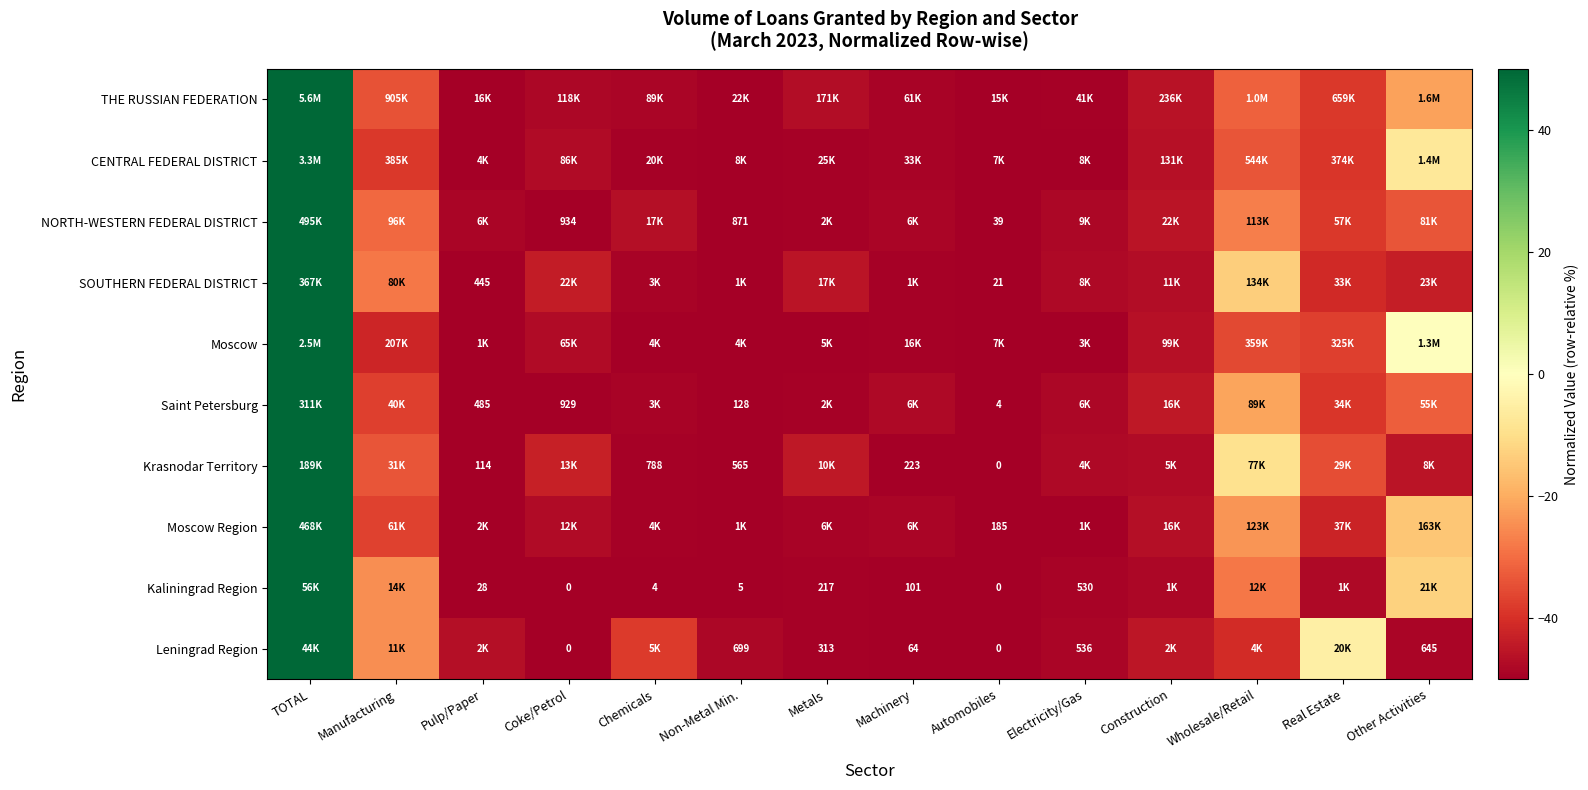

What is the spread (max minus min) of values at Machinery?

1.8